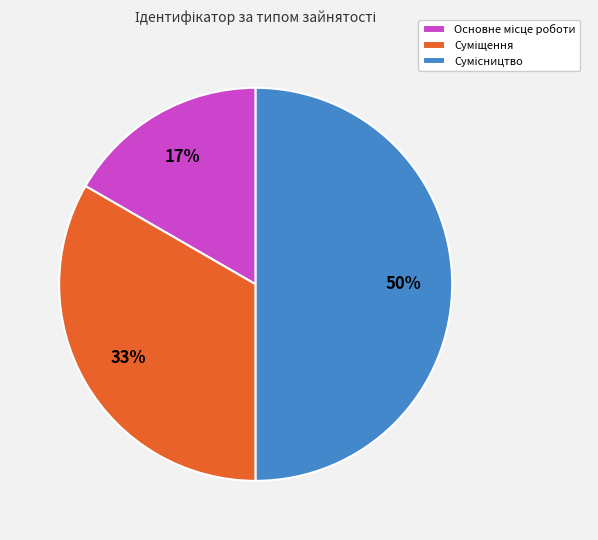

To the nearest percent, what is the difference between the largest and smallest slice percentages?

33%